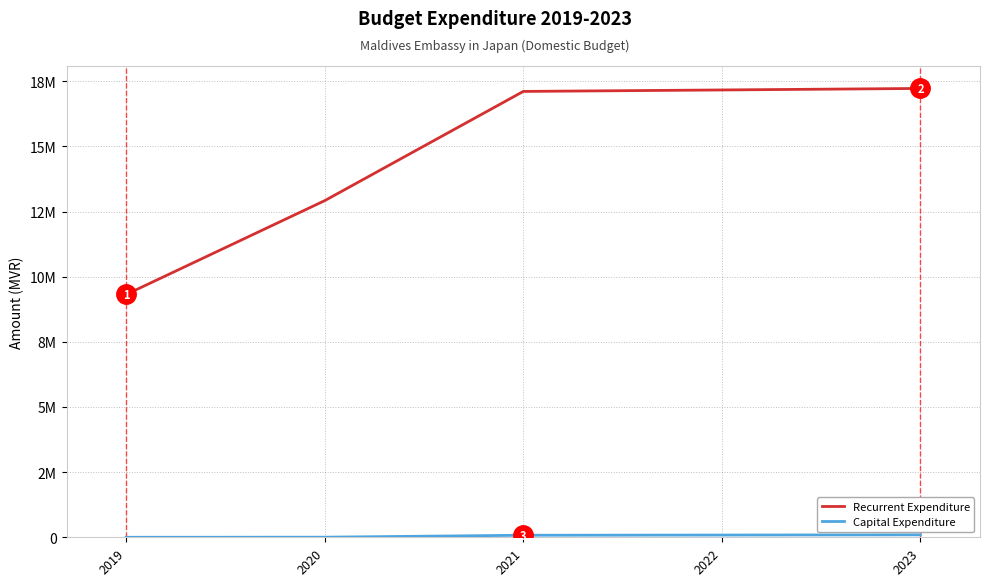

List the series in order of their peak value, highest first.

Recurrent Expenditure, Capital Expenditure